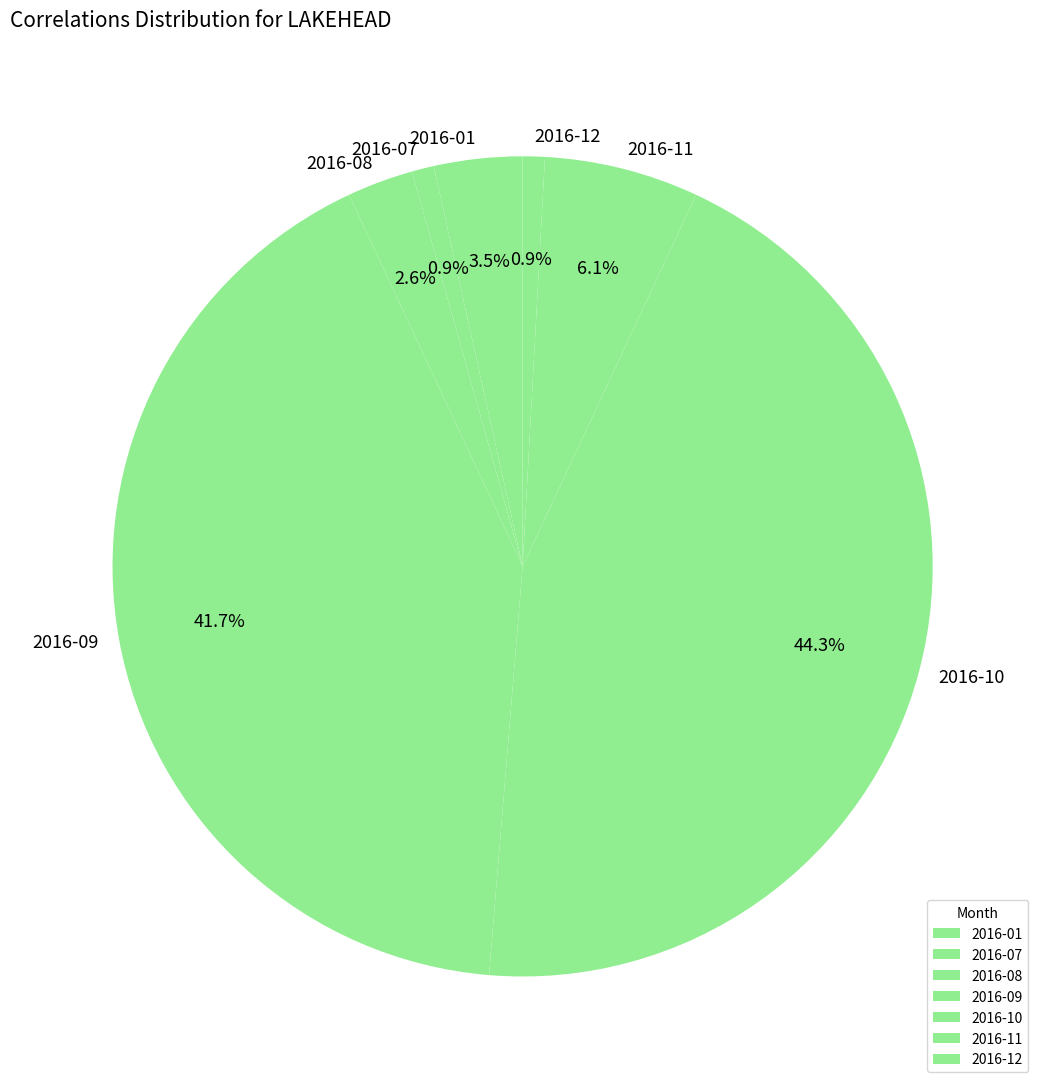

Is 2016-09 the majority of the pie?

No